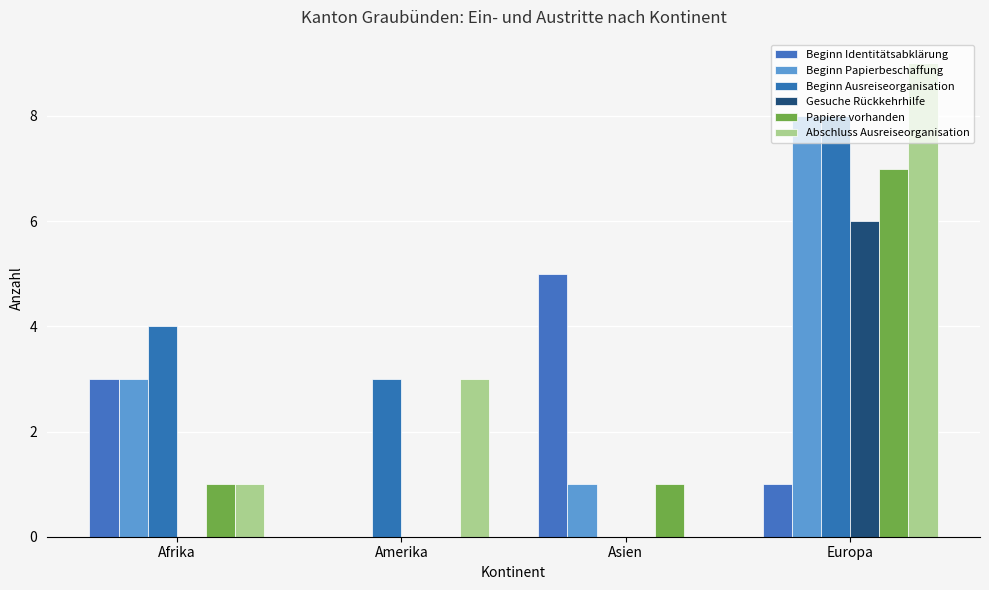

Reading left to right, list all the values displayed in this chart.

Beginn Identitätsabklärung: 3	0	5	1
Beginn Papierbeschaffung: 3	0	1	8
Beginn Ausreiseorganisation: 4	3	0	8
Gesuche Rückkehrhilfe: 0	0	0	6
Papiere vorhanden: 1	0	1	7
Abschluss Ausreiseorganisation: 1	3	0	9